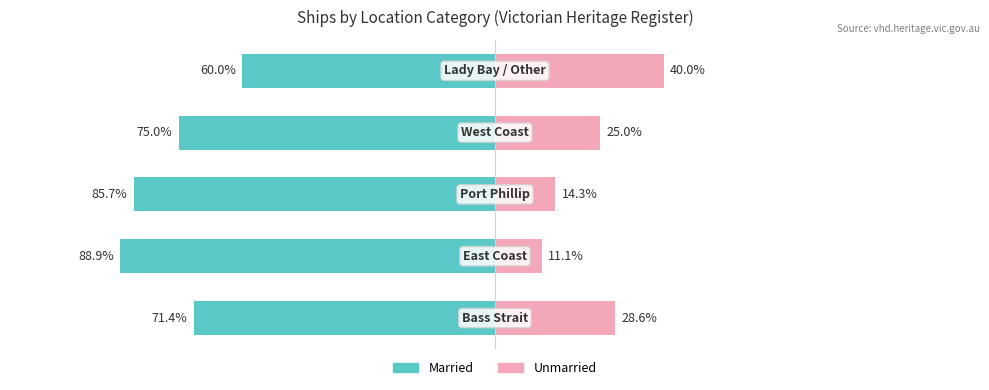

Reading left to right, list all the values displayed in this chart.

Married: -71.4	-88.9	-85.7	-75.0	-60.0
Unmarried: 28.6	11.1	14.3	25.0	40.0